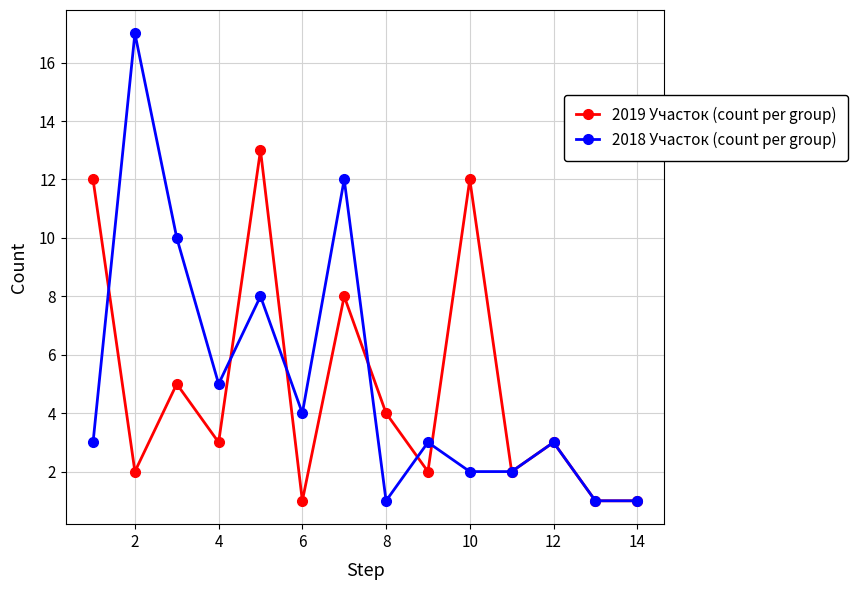

How many data points does each series have?

14